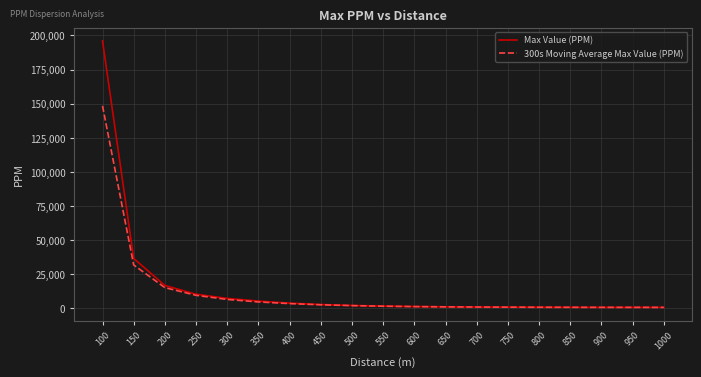

At which label is 300s Moving Average Max Value (PPM) closest to 74520?

150